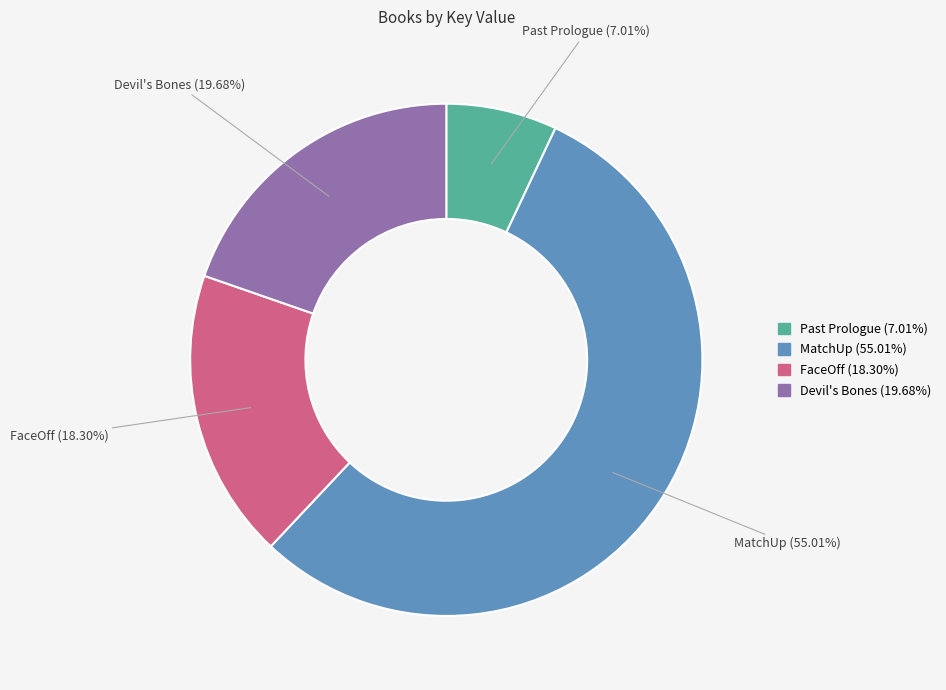

To the nearest percent, what is the combined percentage of Past Prologue and FaceOff?

25%